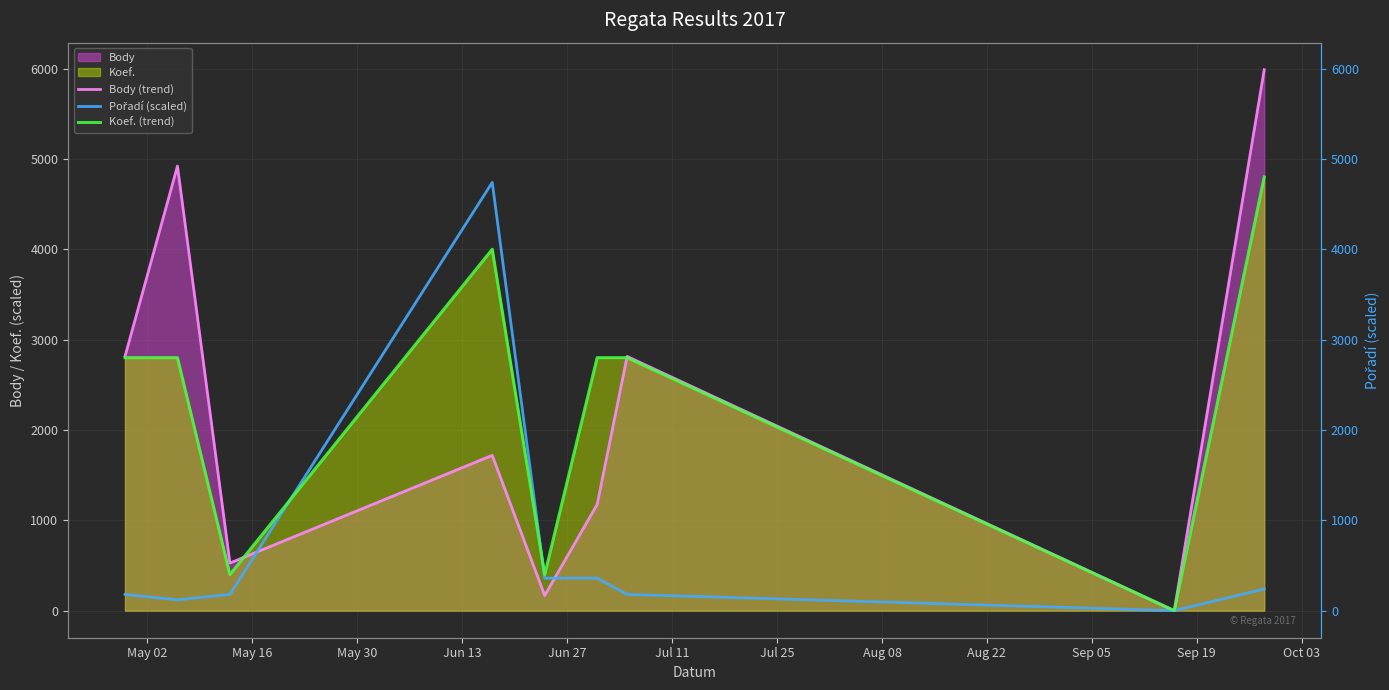

Which series changed the most between May 16 and Jun 27?

Body (trend)